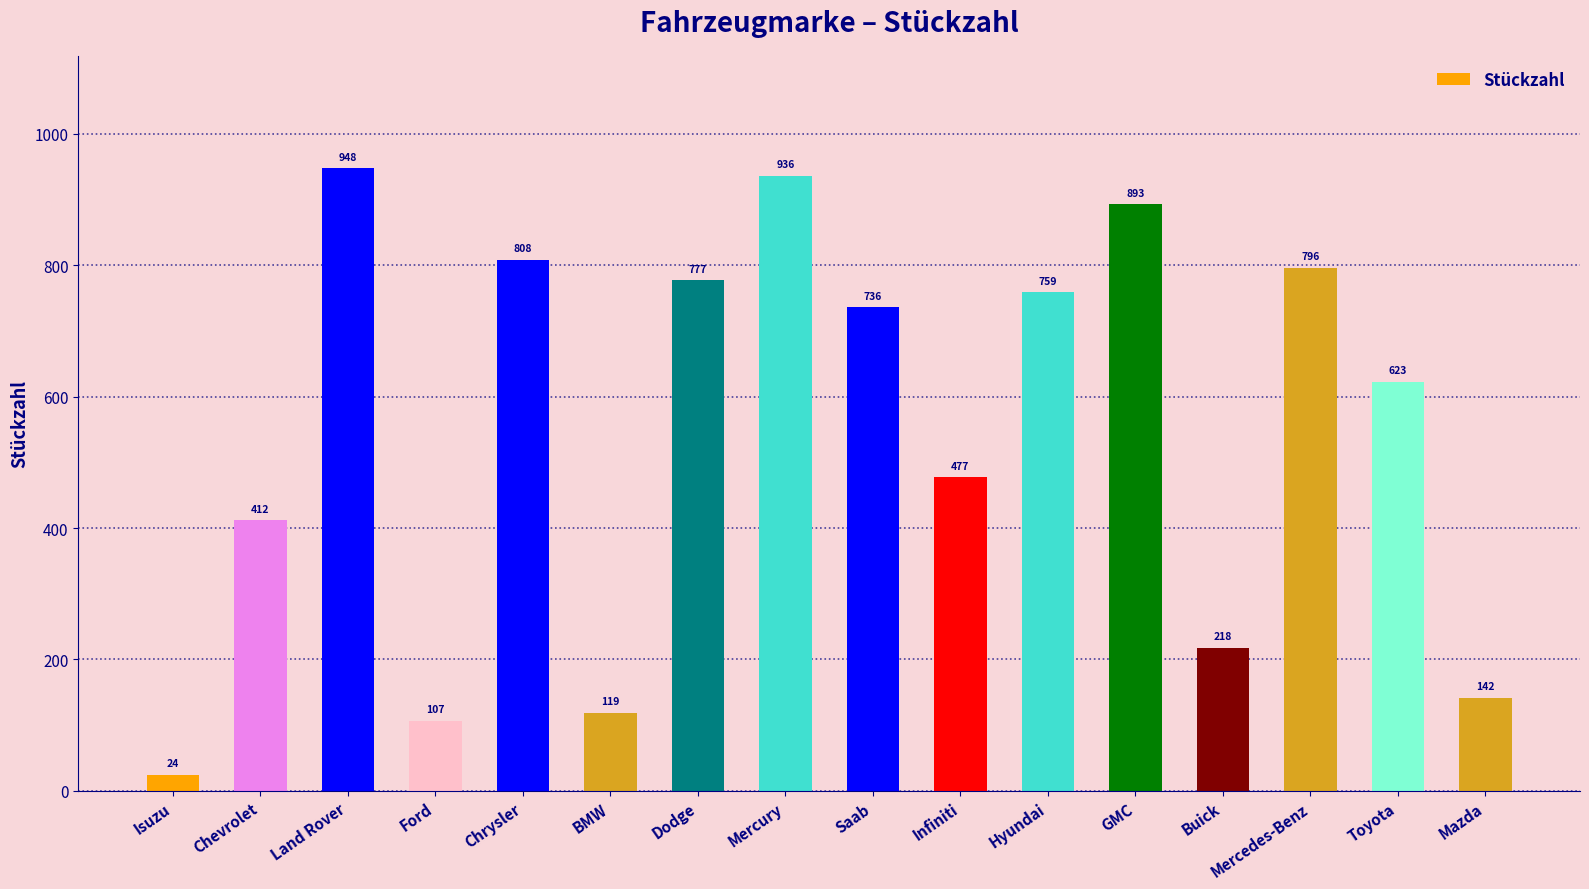

The value at Land Rover is 948. True or false?

True